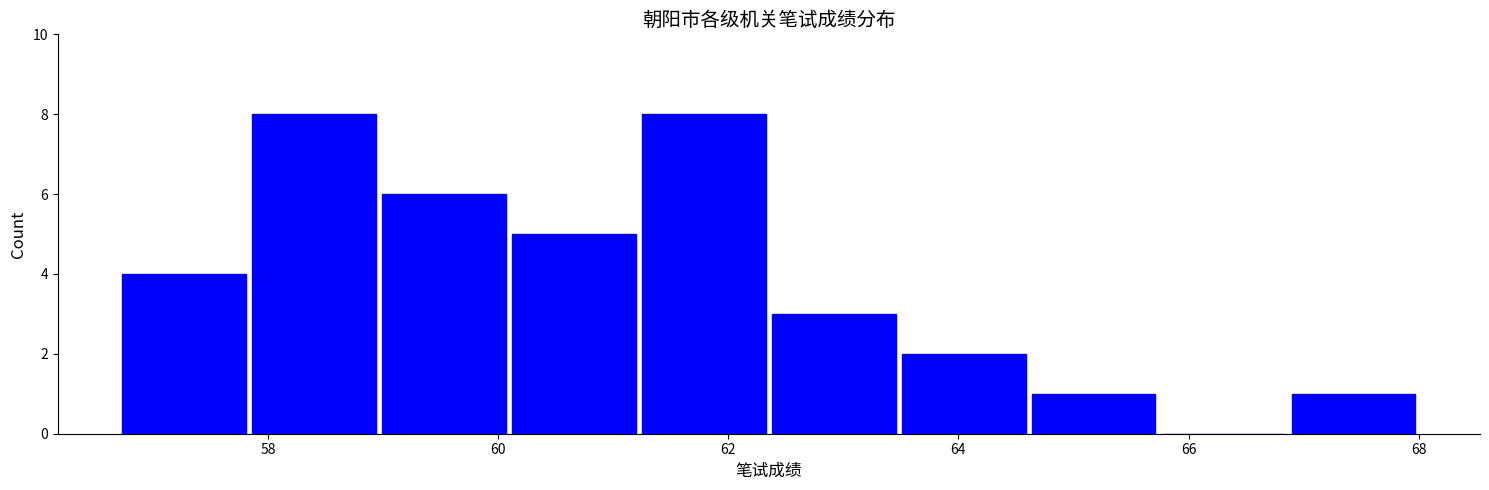

Reading left to right, list every bar in this chart as the range it spans on the x-axis followed by its height. Neither the bar edges nor the heights are printed on the chart, so give them approximately, as read against the axes.

56.8 to 57.8: 4
57.8 to 59.0: 8
59.0 to 60.0: 6
60.0 to 61.2: 5
61.2 to 62.4: 8
62.4 to 63.4: 3
63.4 to 64.6: 2
64.6 to 65.8: 1
65.8 to 66.8: 0
66.8 to 68.0: 1